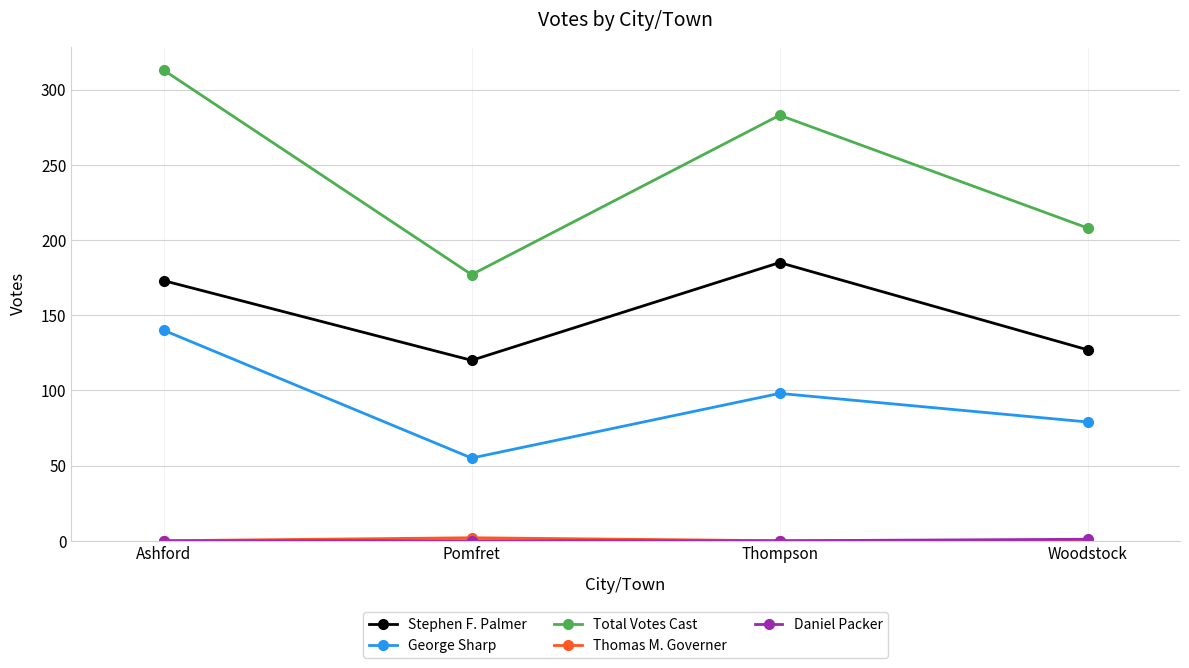

What is the label of the 1st point from the right?

Woodstock